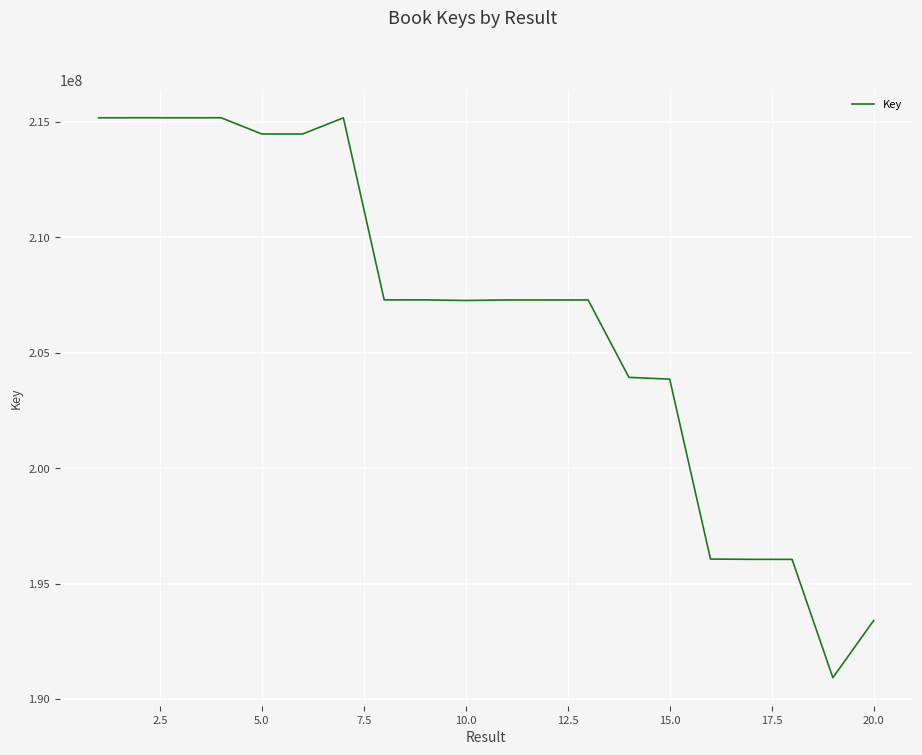

What is the smallest value displayed?

190922056